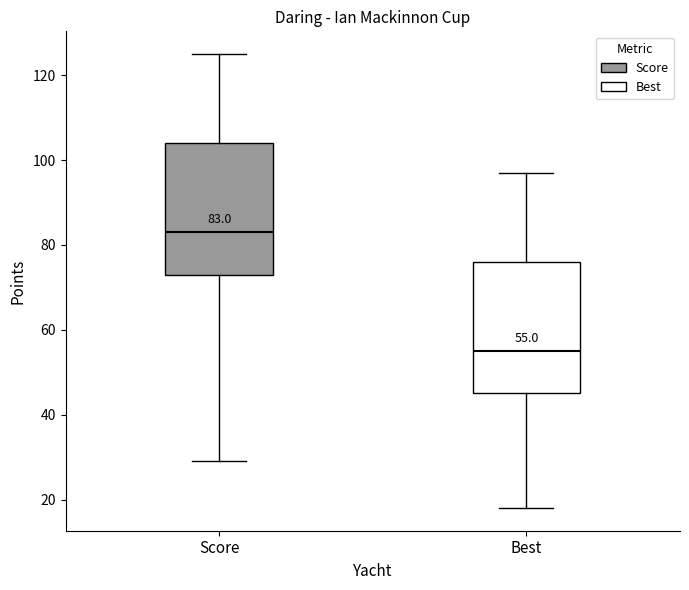

Which box's median line is the lowest?

Best